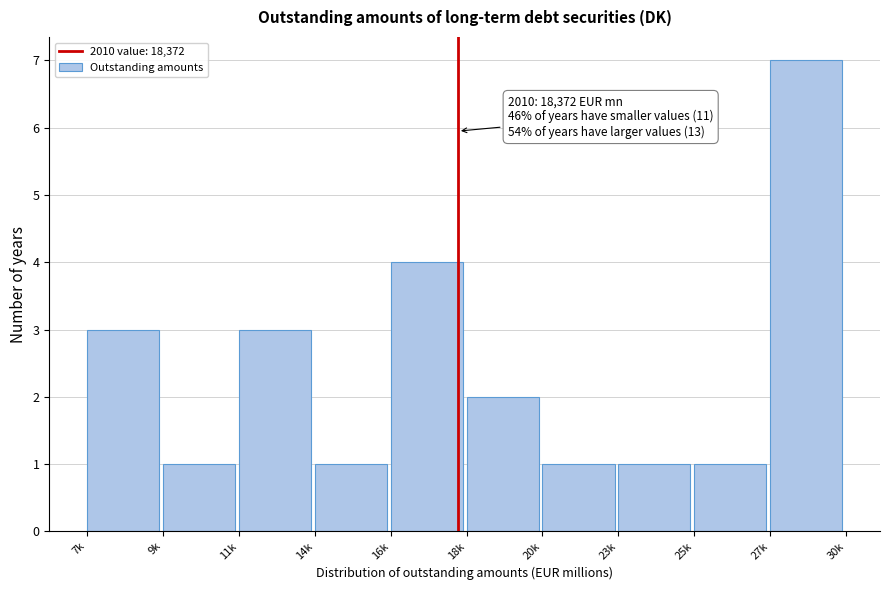

Reading left to right, list all the values displayed in this chart.

7k=3	9k=1	11k=3	14k=1	16k=4	18k=2	20k=1	23k=1	25k=1	27k=7